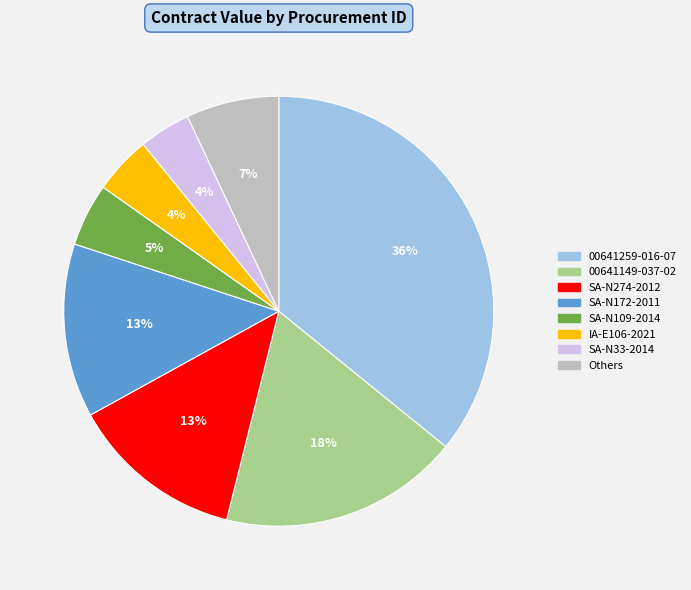

What percentage is the IA-E106-2021 slice, to the nearest percent?

4%